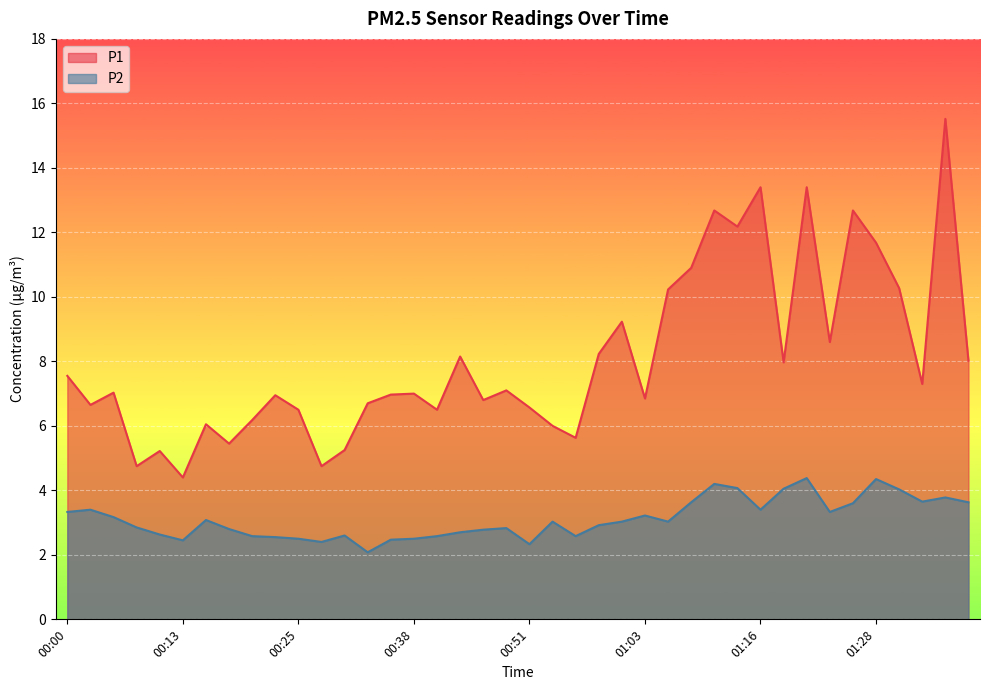

Is the value of P1 at 00:13 greater than the value of P2 at 01:11?

Yes